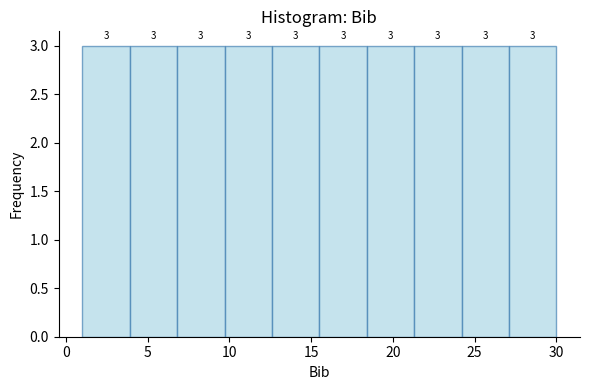

Reading left to right, transcribe this chart: for each bar, give the range it covers on the x-axis and its height. The bar edges are not printed on the chart, so give them approximately, as read against the axis.

1.0 to 3.9: 3
3.9 to 6.8: 3
6.8 to 9.7: 3
9.7 to 12.6: 3
12.6 to 15.5: 3
15.5 to 18.4: 3
18.4 to 21.3: 3
21.3 to 24.2: 3
24.2 to 27.1: 3
27.1 to 30.0: 3